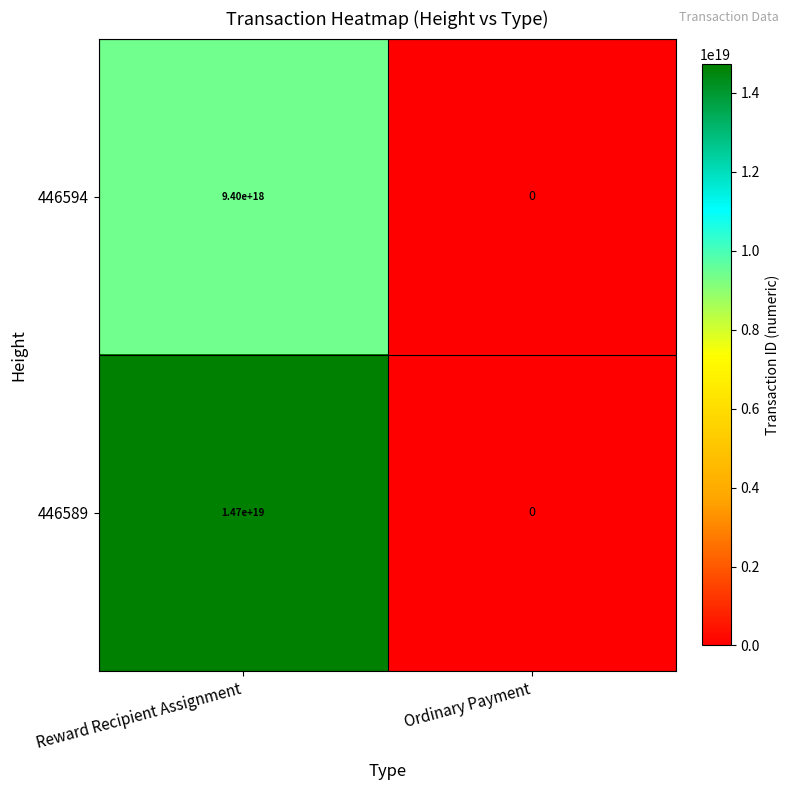

Which series has the widest spread of values?

446589